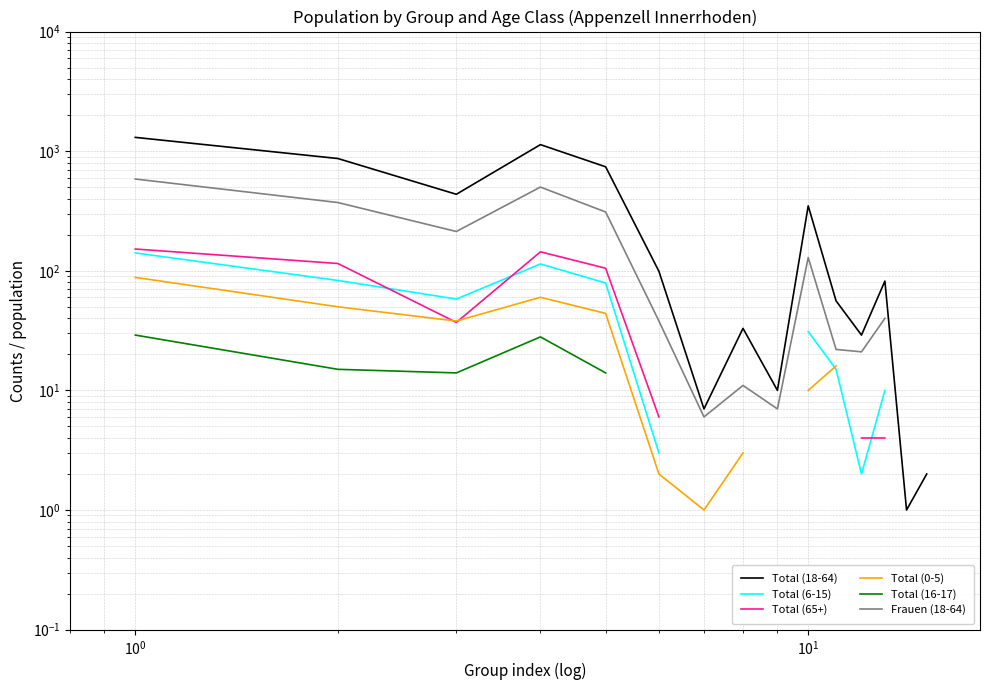

How many data points in Frauen (18-64) are less than 40?

7